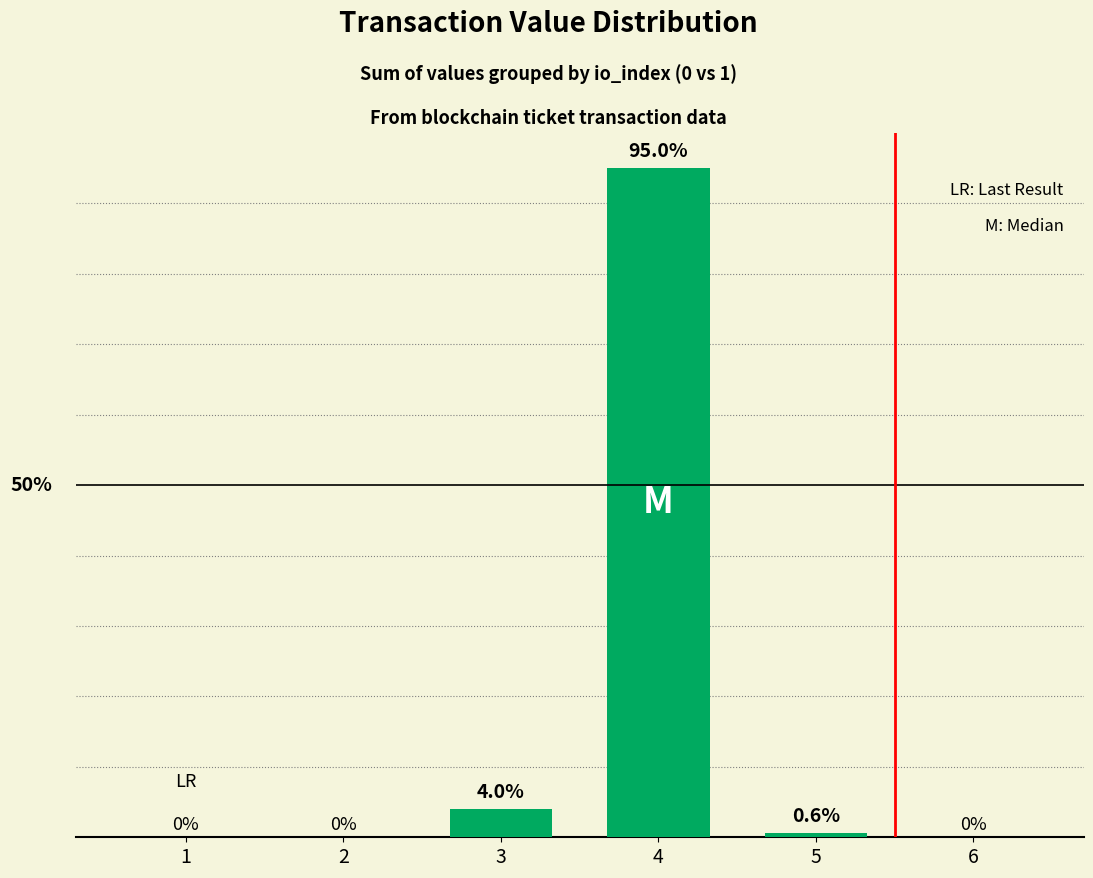

How many bars are there in total?

6